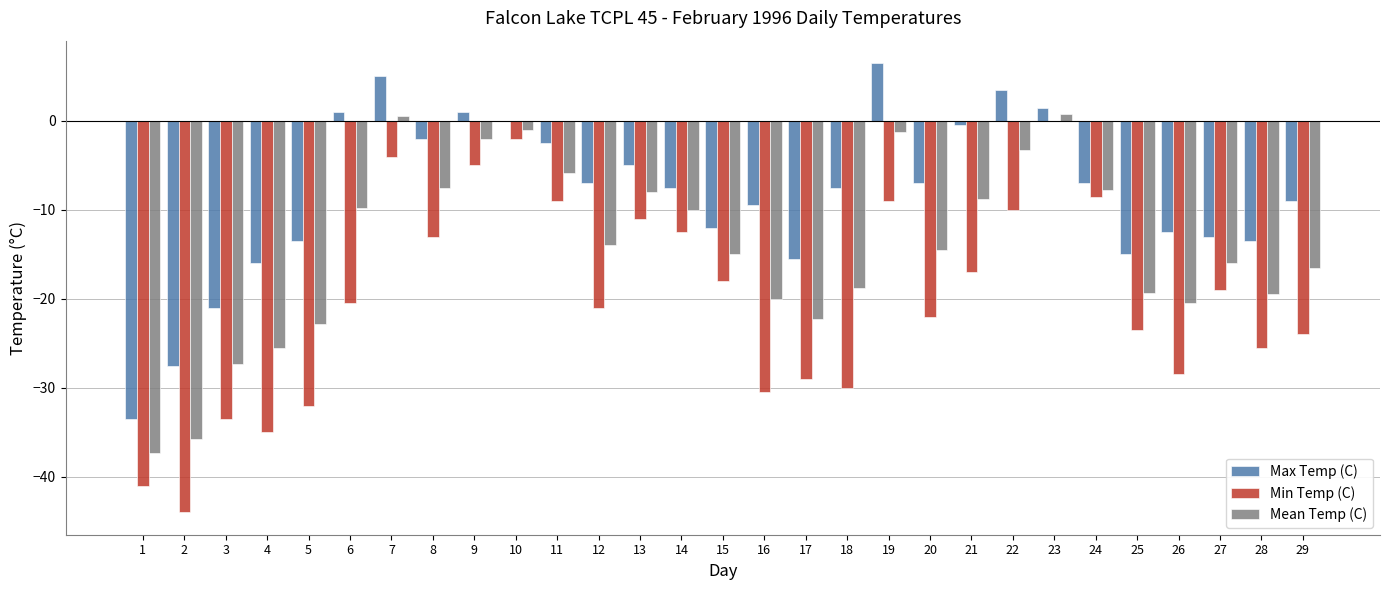

What is the sum of all Mean Temp (C) values?

-409.1